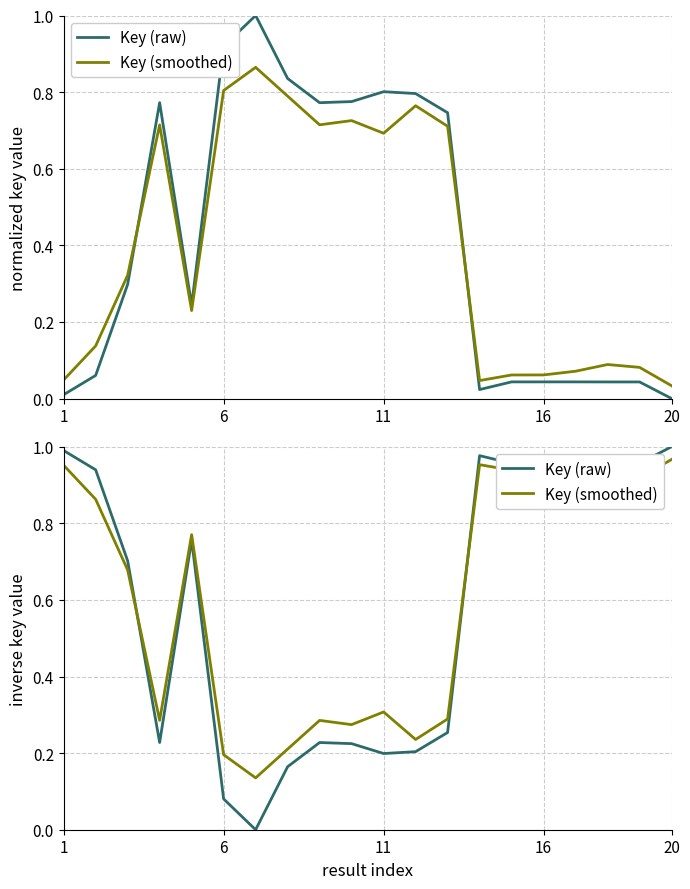

Is this an area chart (filled region under the line)?

No